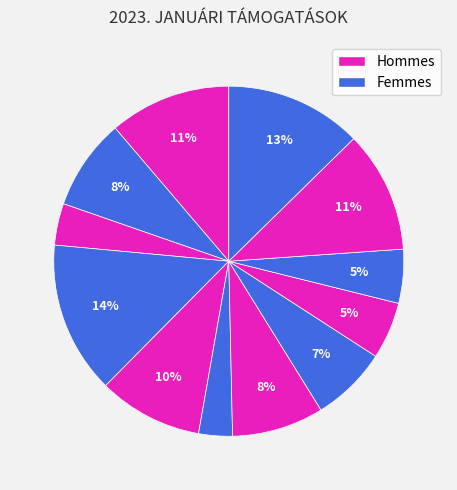

Rank the categories by value from highest to lowest.

SZ. IS., SZ. ER., KI. ZS., CZ. IS., SI. AN., VA. GÁ., VA. KA., HE. LÁ., VÁ. JÁ., GÁ. ER., NÉ. SA., SZ. BE.